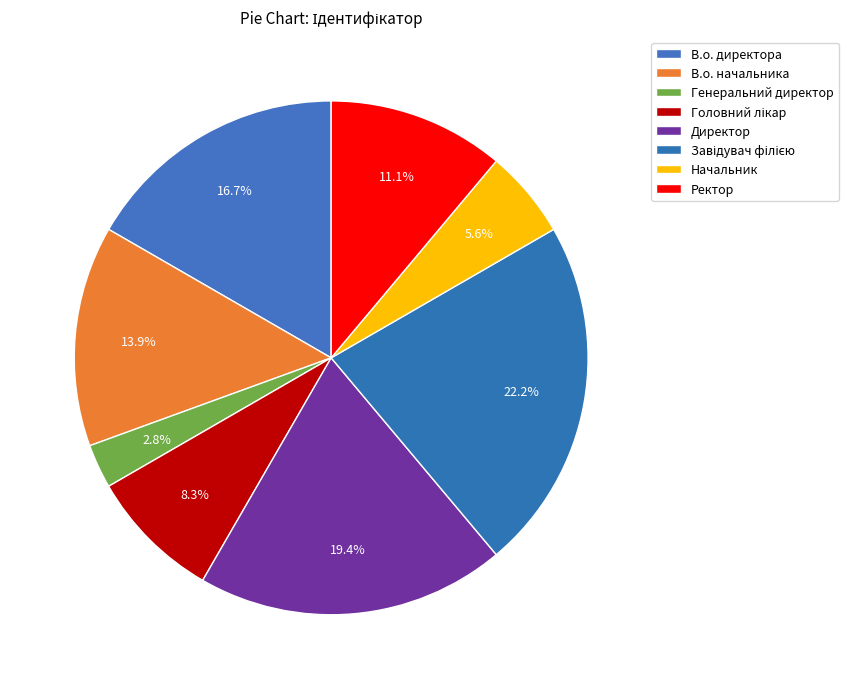

Is there a majority slice in this chart?

No